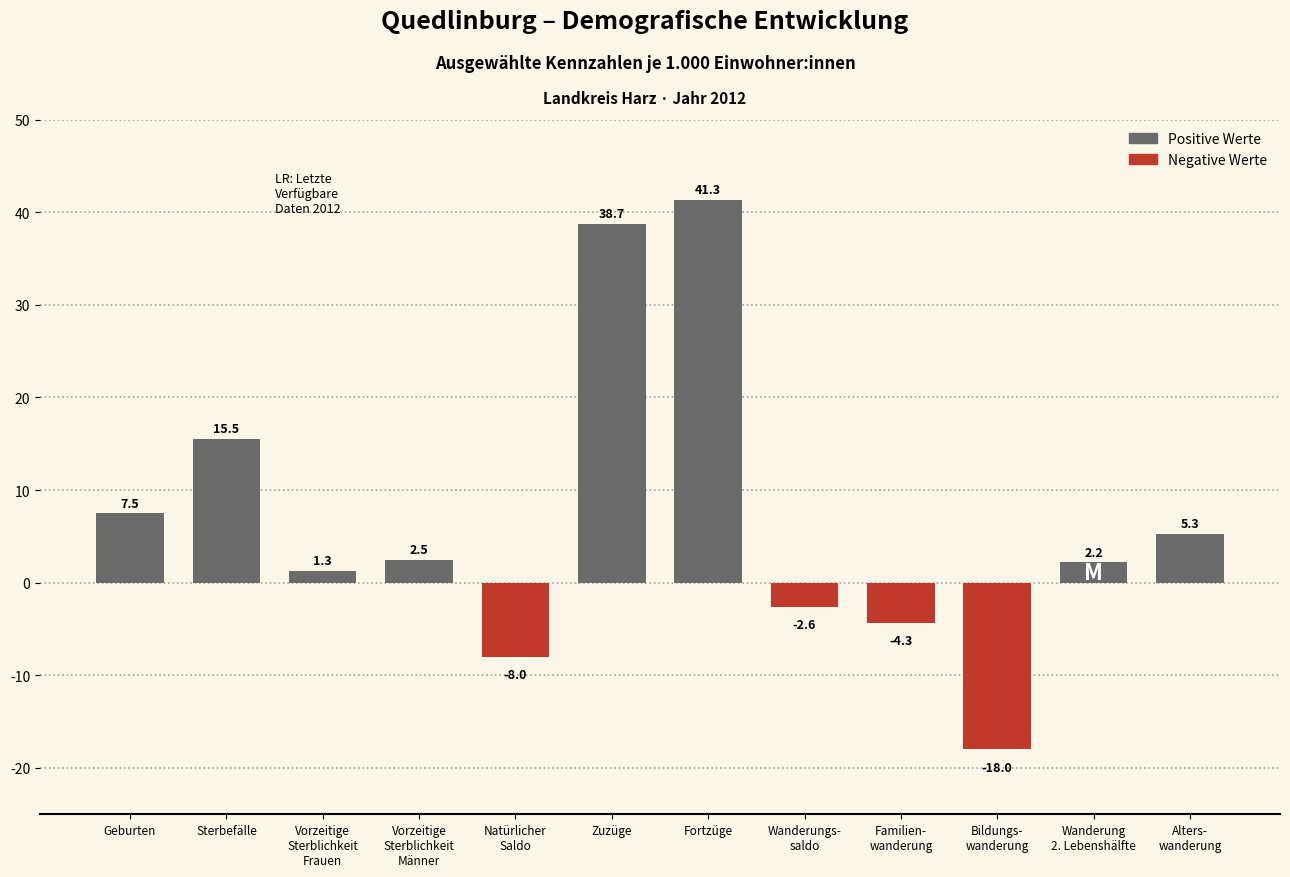

Reading right to left, transcribe all the data shown in this chart.

5.3	2.2	-18.0	-4.3	-2.6	41.3	38.7	-8.0	2.5	1.3	15.5	7.5